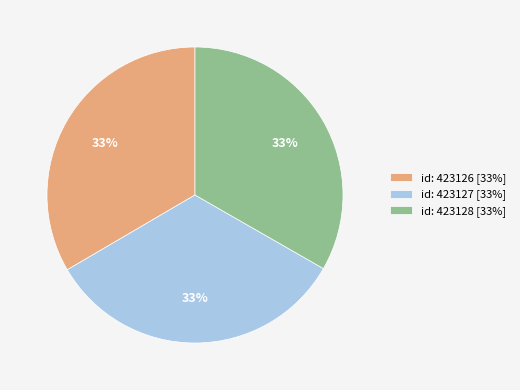

Approximately how many times larger is the value at id: 423128 [33%] compared to id: 423127 [33%]?

1.0